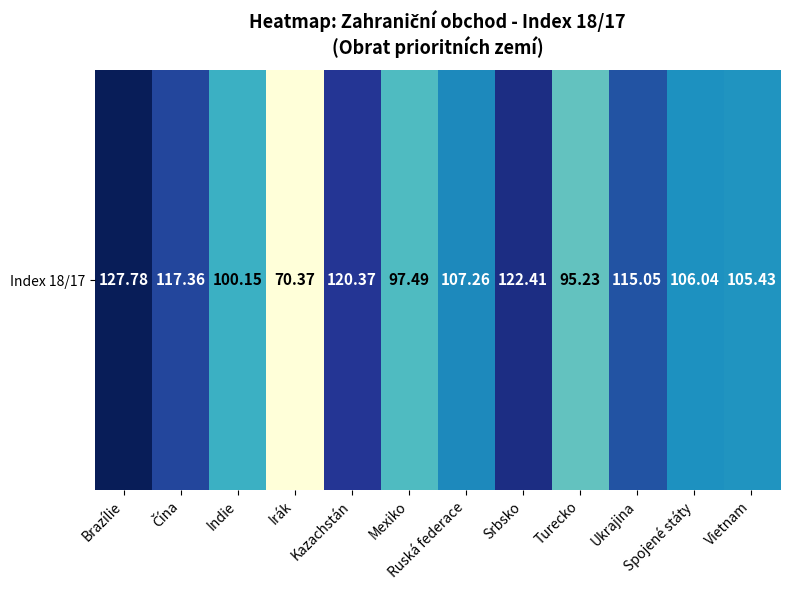

Where does the data first go above 107?

Brazílie